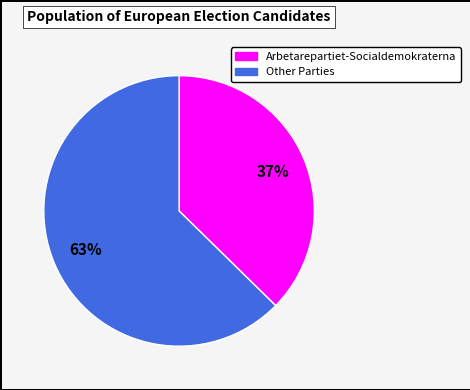

Does any single category account for the majority?

Yes